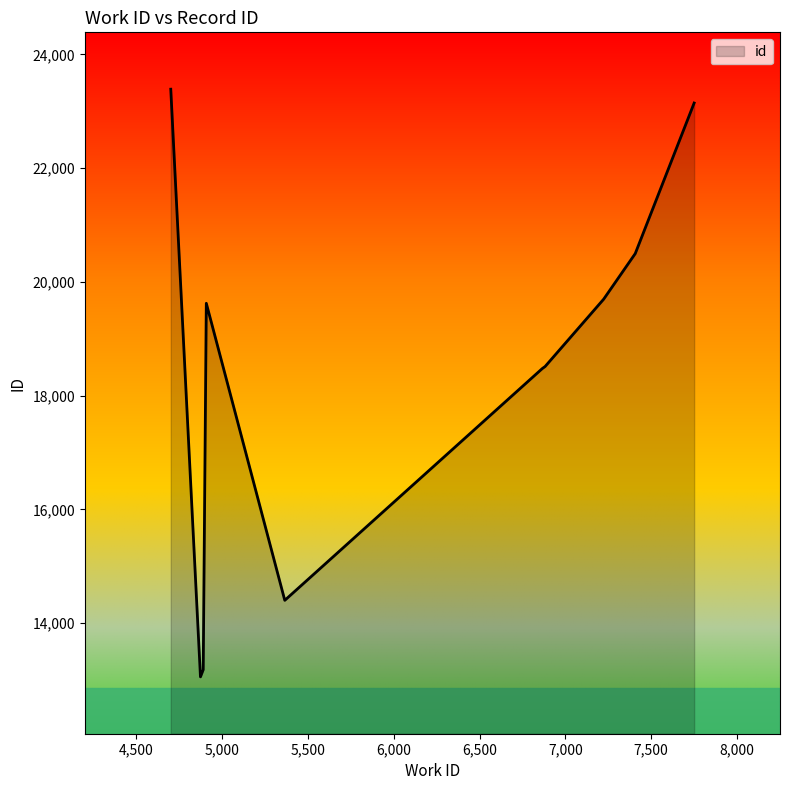

What is the sum of all values?

183976